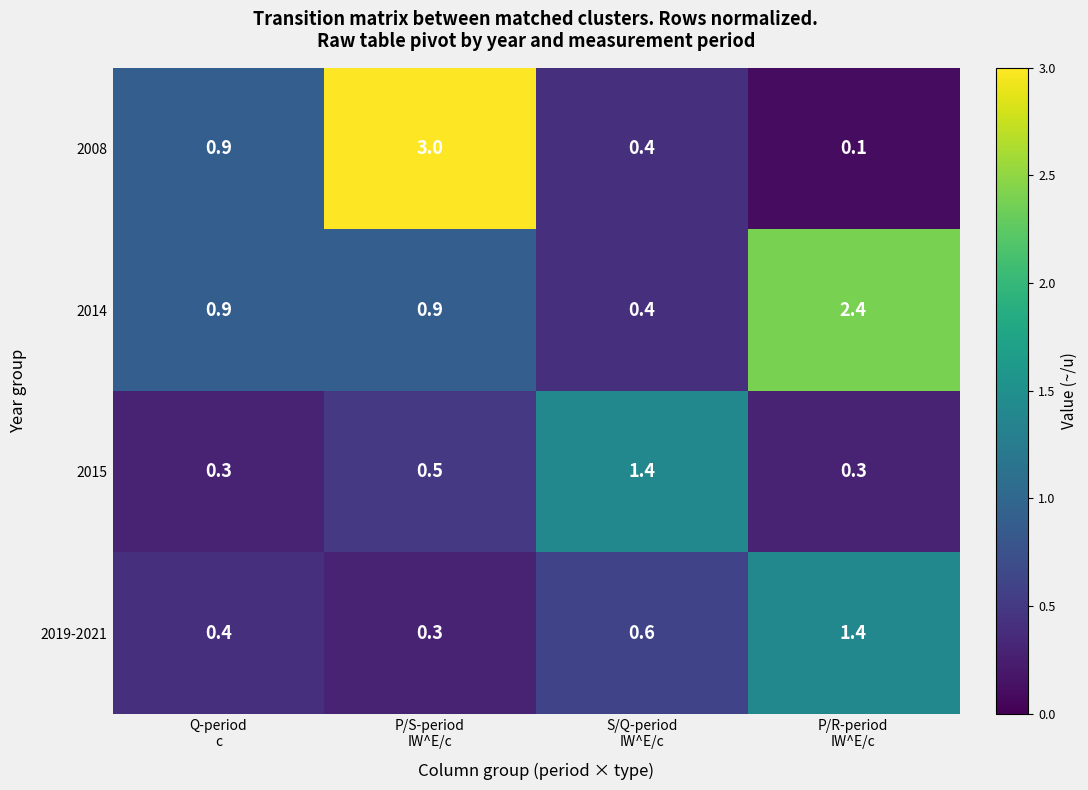

What is the minimum value for 2015?

0.3